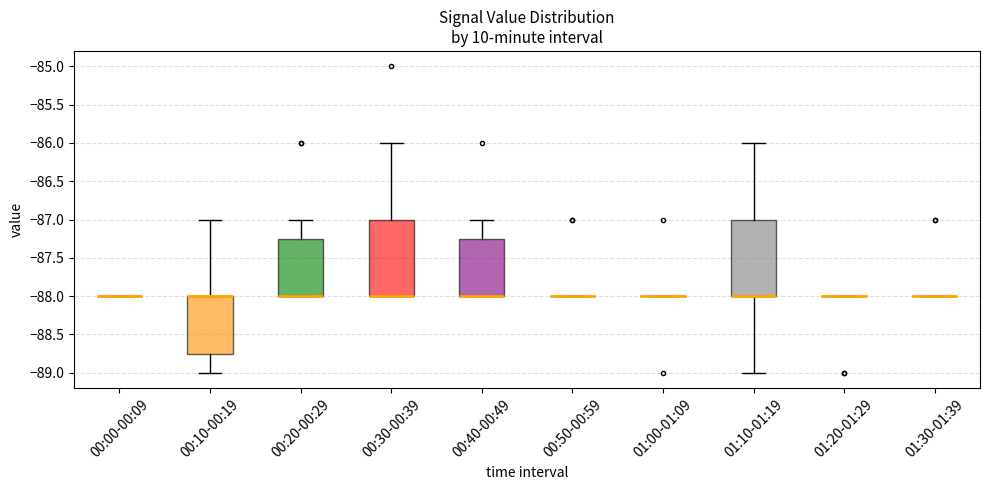

Where is the upper edge of the box for 00:10-00:19 on the y-axis? The values are not printed on the chart, so give them approximately, as read against the axis.

-88.00